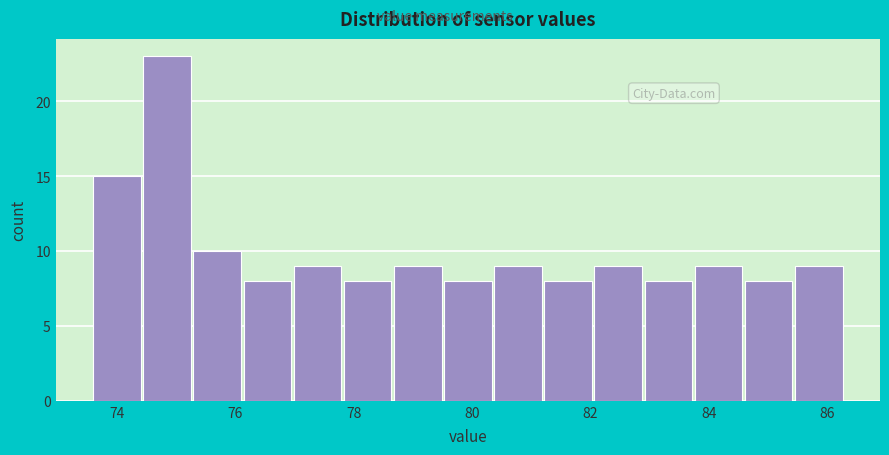

Reading left to right, transcribe this chart: for each bar, give the range it covers on the x-axis and its height. Neither the bar edges nor the heights are printed on the chart, so give them approximately, as read against the axes.

73.6 to 74.4: 15
74.4 to 75.2: 23
75.2 to 76.2: 10
76.2 to 77.0: 8
77.0 to 77.8: 9
77.8 to 78.6: 8
78.6 to 79.6: 9
79.6 to 80.4: 8
80.4 to 81.2: 9
81.2 to 82.0: 8
82.0 to 83.0: 9
83.0 to 83.8: 8
83.8 to 84.6: 9
84.6 to 85.4: 8
85.4 to 86.4: 9